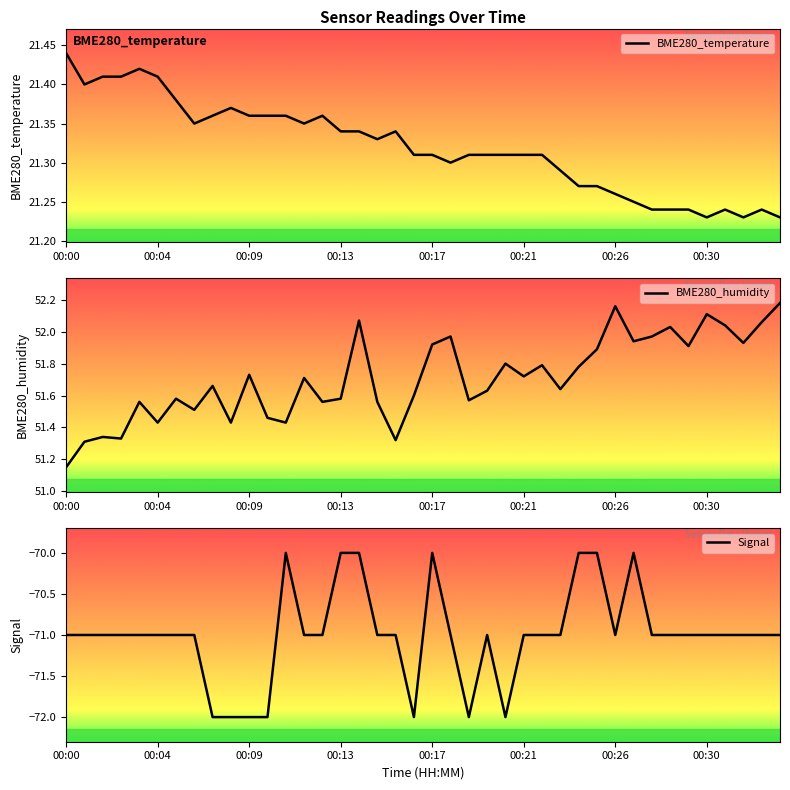

What is the spread (max minus min) of values at 14?

122.6